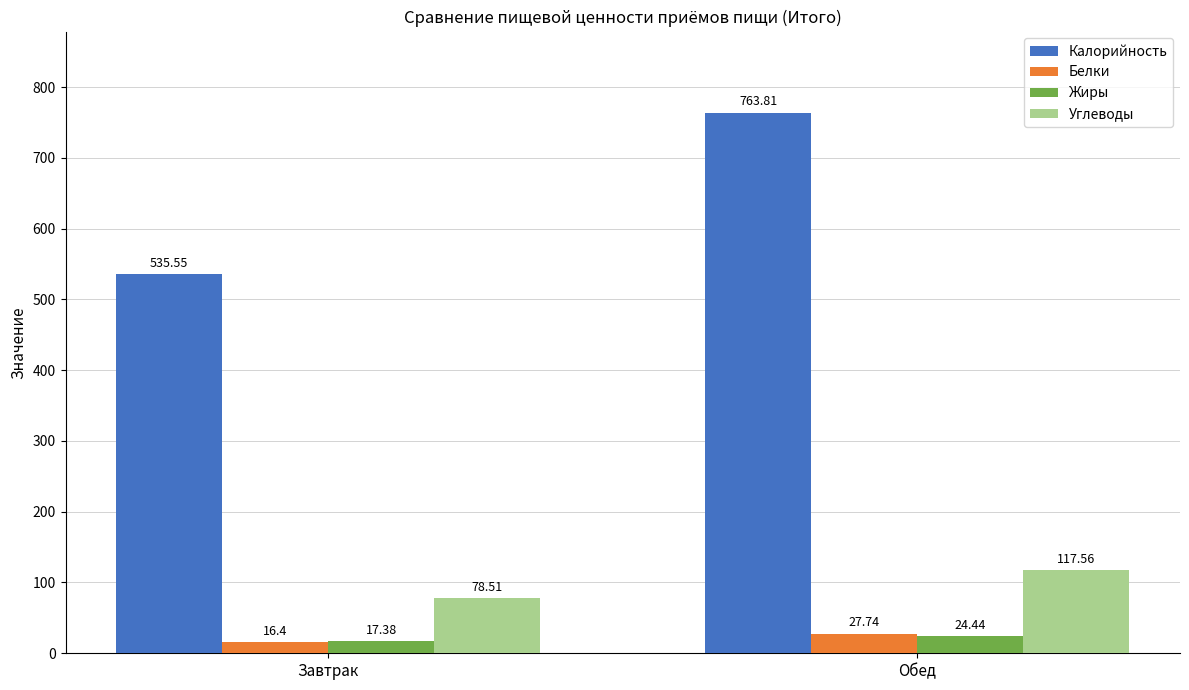

Are the bars grouped side by side (vs. stacked)?

Yes